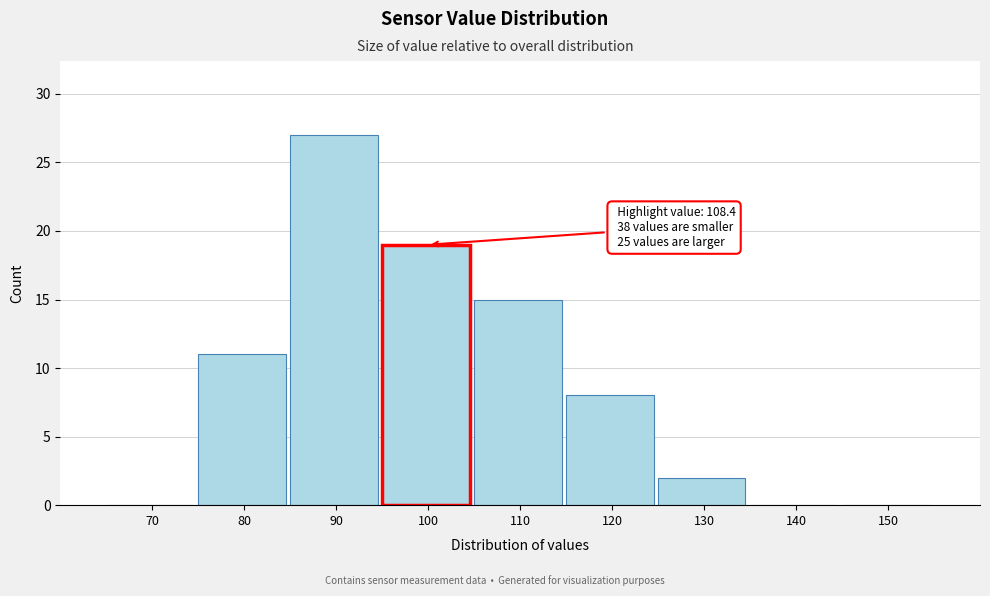

Reading left to right, transcribe all the data shown in this chart.

70=0	80=11	90=27	100=19	110=15	120=8	130=2	140=0	150=0